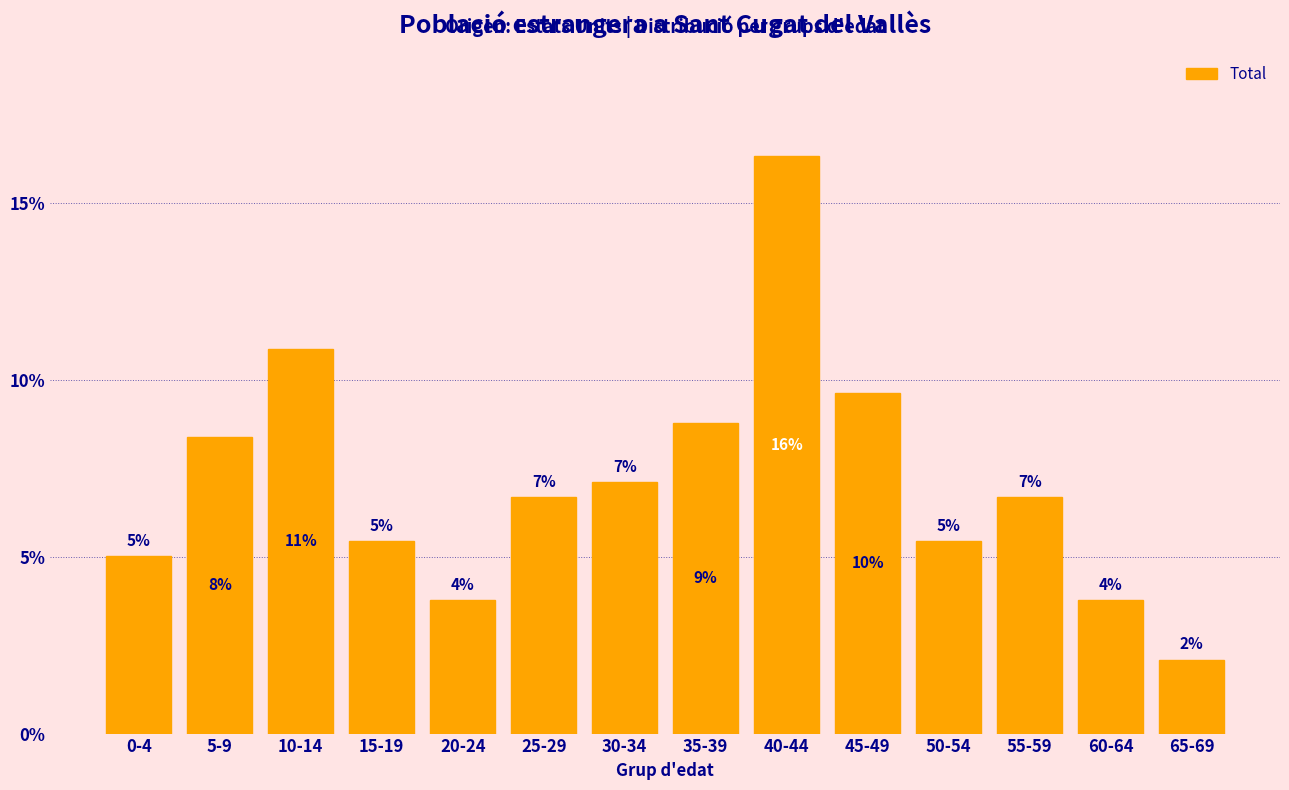

Does the chart contain any negative values?

No